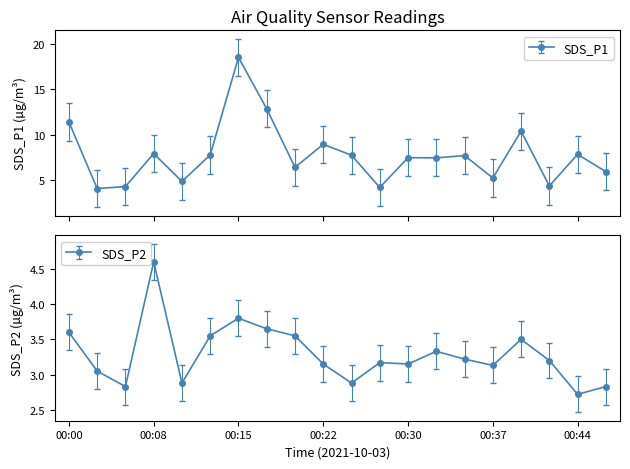

Which label corresponds to the smallest value in the chart?

00:44